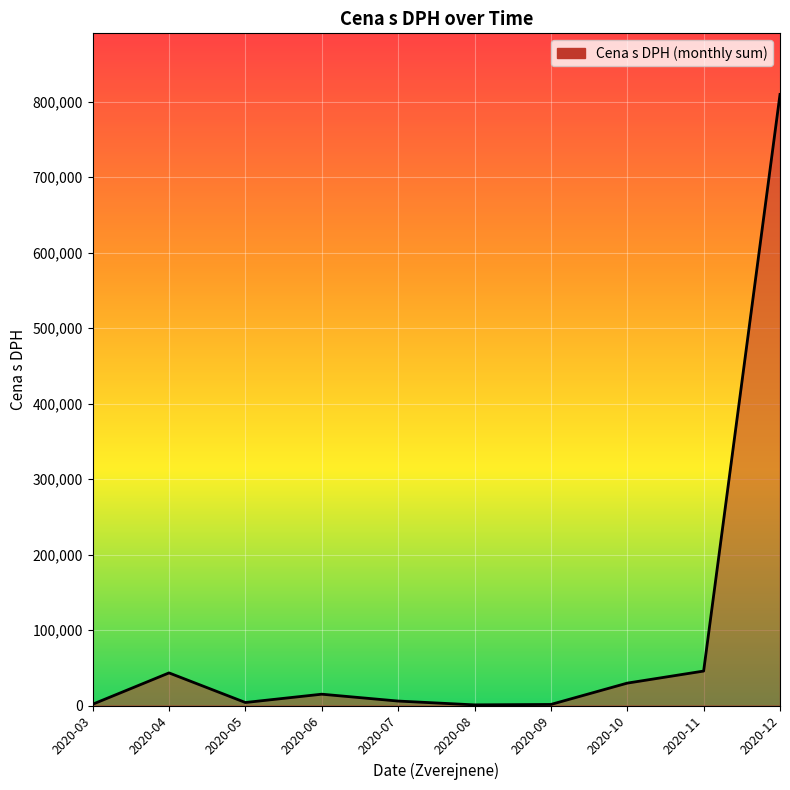

What is the maximum value shown in the chart?

809380.0